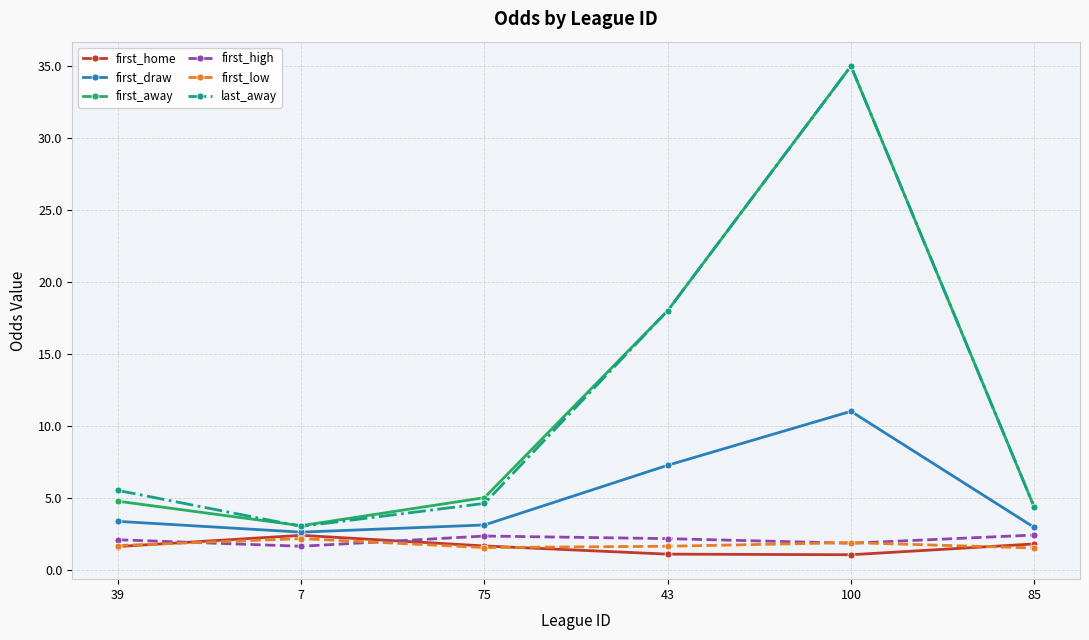

In first_high, how many points are lower than both neighbors (excluding endpoints)?

2